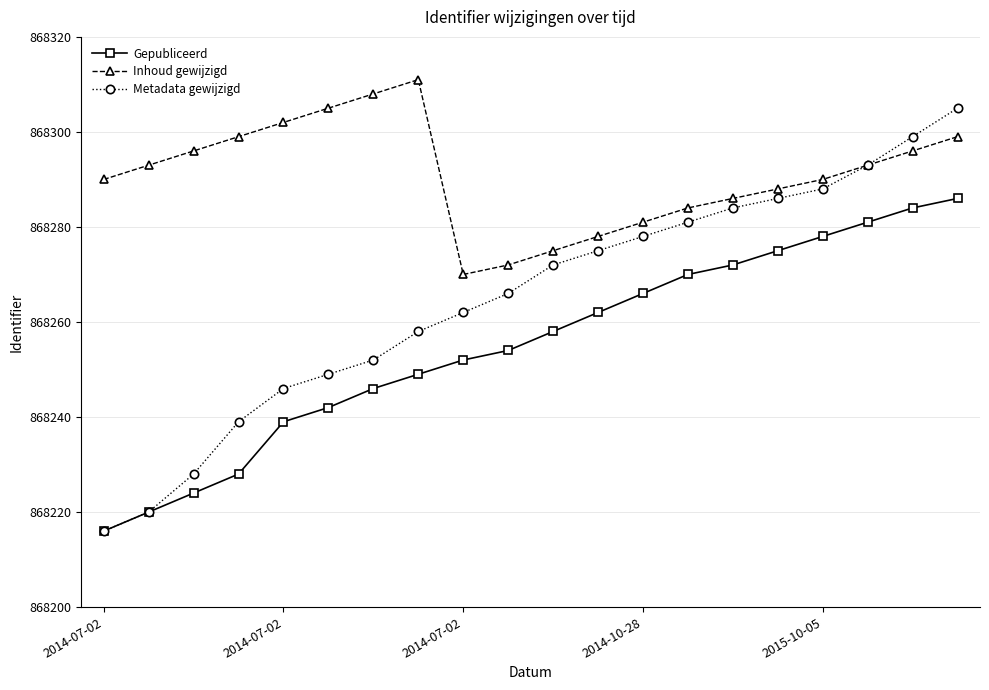

List the series in order of their overall mean, highest first.

Inhoud gewijzigd, Metadata gewijzigd, Gepubliceerd